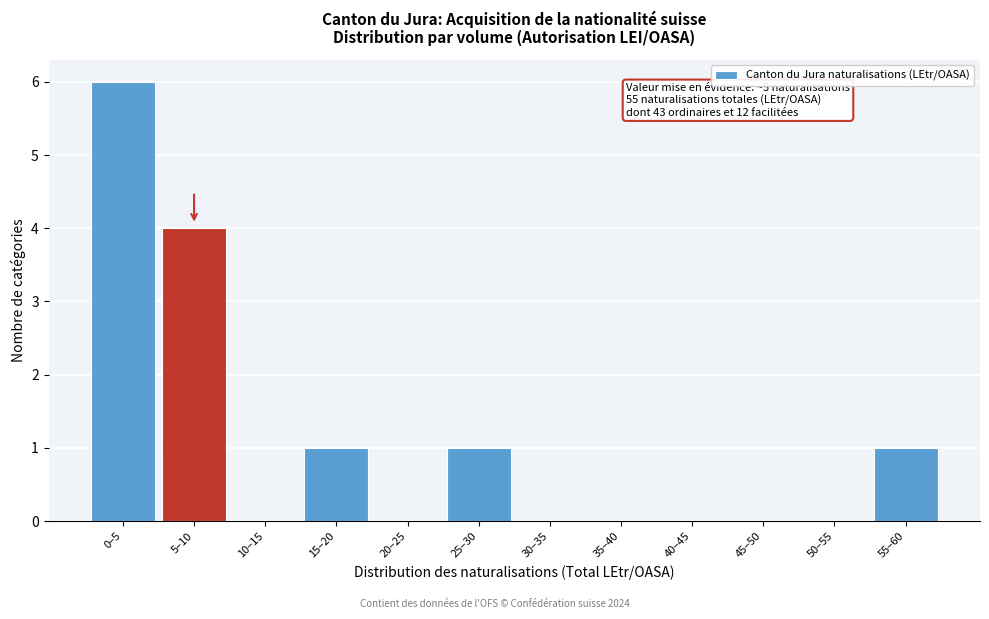

Reading right to left, what are all the values shown in this chart?

55–60=1	50–55=0	45–50=0	40–45=0	35–40=0	30–35=0	25–30=1	20–25=0	15–20=1	10–15=0	5–10=4	0–5=6